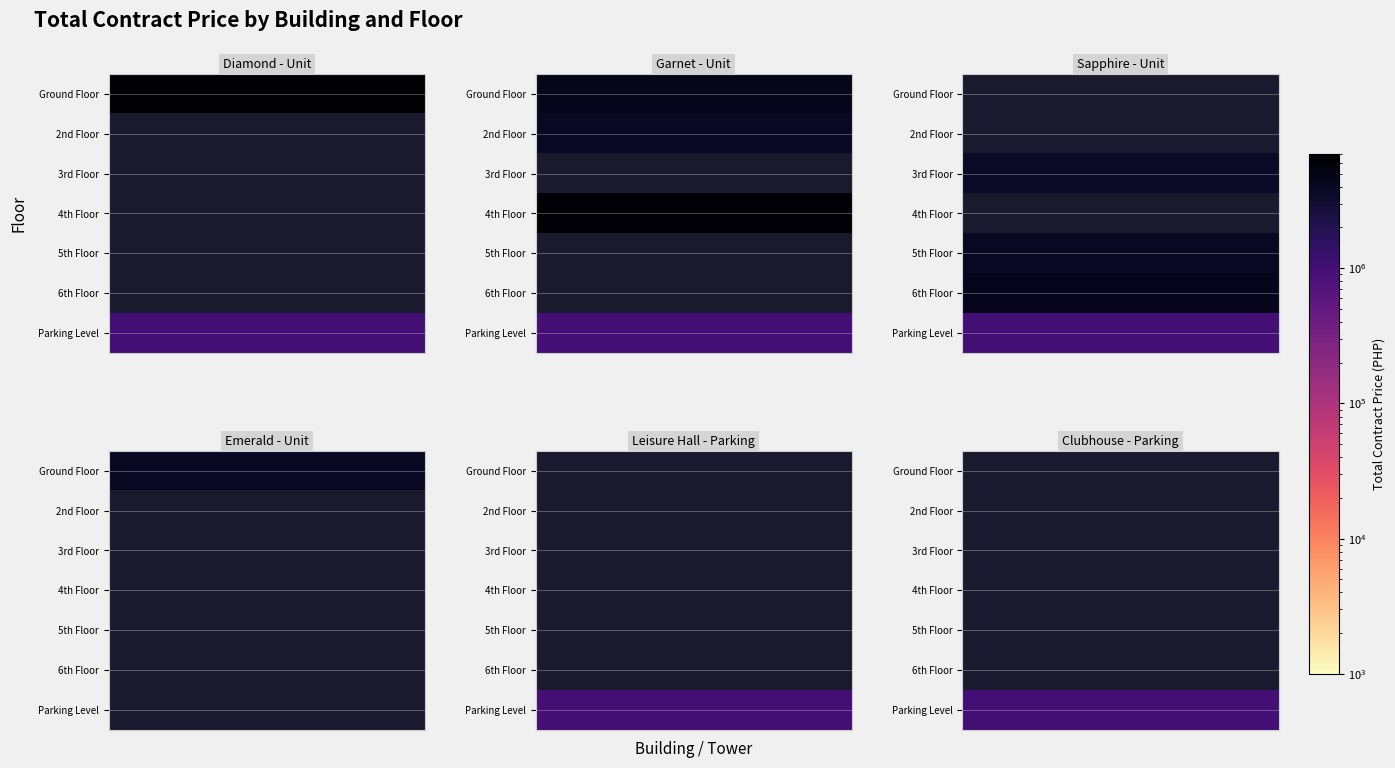

Is the value of Garnet - Unit at 3rd Floor greater than the value of Sapphire - Unit at 6th Floor?

No